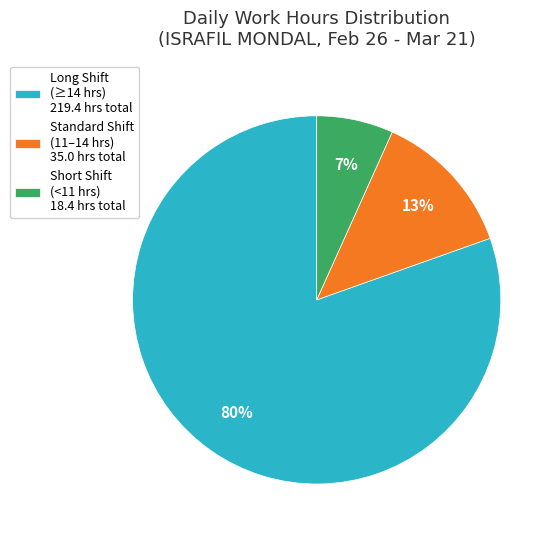

Combined, do Long Shift (≥14 hrs) 219.4 hrs total and Standard Shift (11–14 hrs) 35.0 hrs total account for over 50%?

Yes